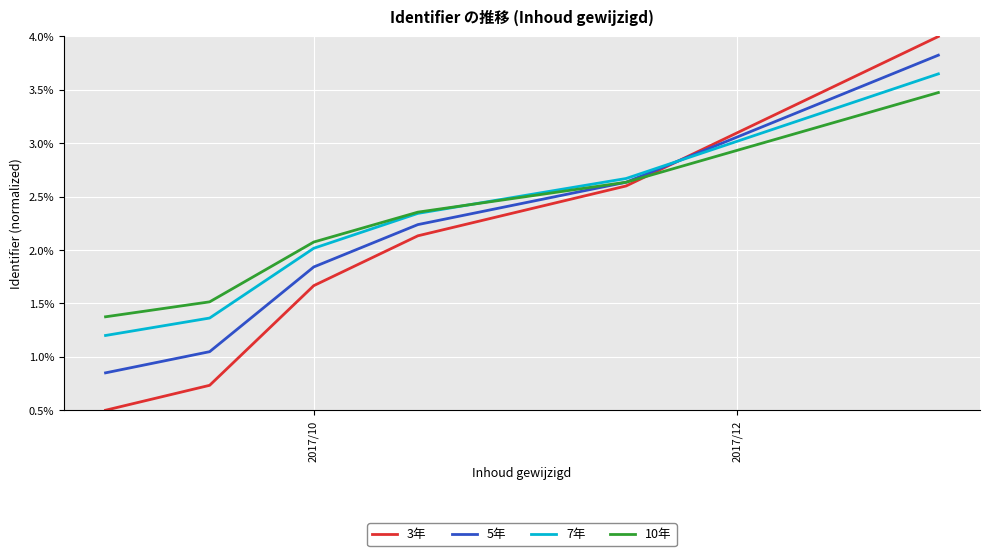

True or false: 3年 has more than 0 points higher than both neighbors.

False